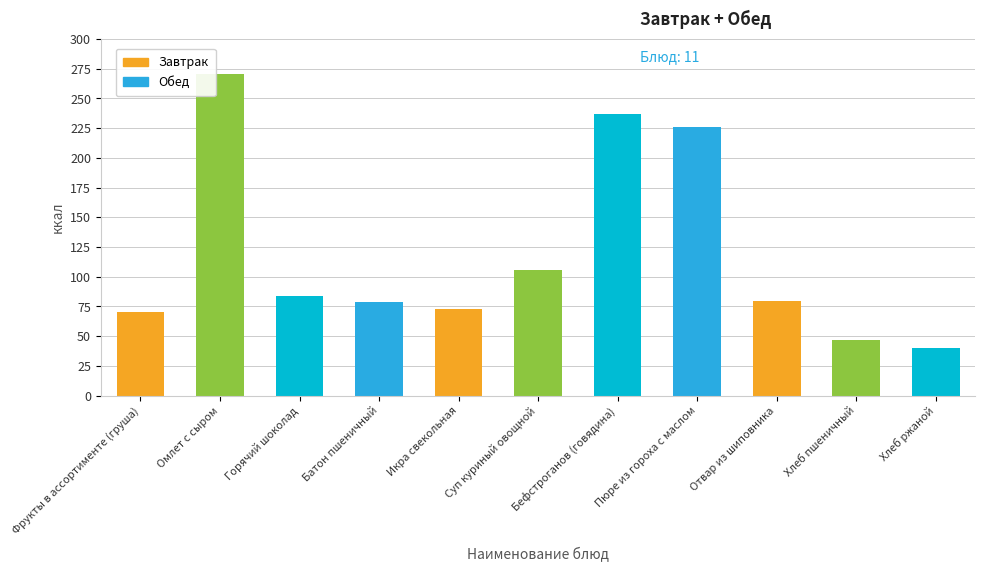

True or false: the data shows 105.7 at Икра свекольная.

False